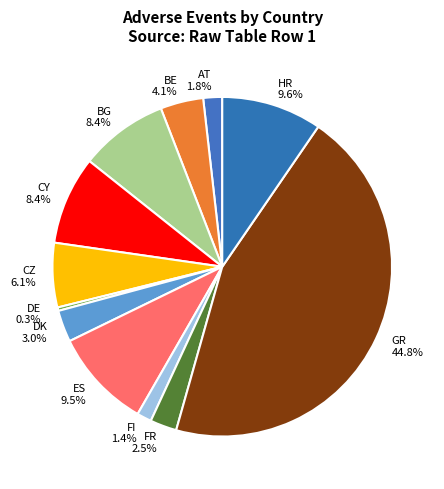

To the nearest percent, what is the difference between the DK and DE slice percentages?

3%